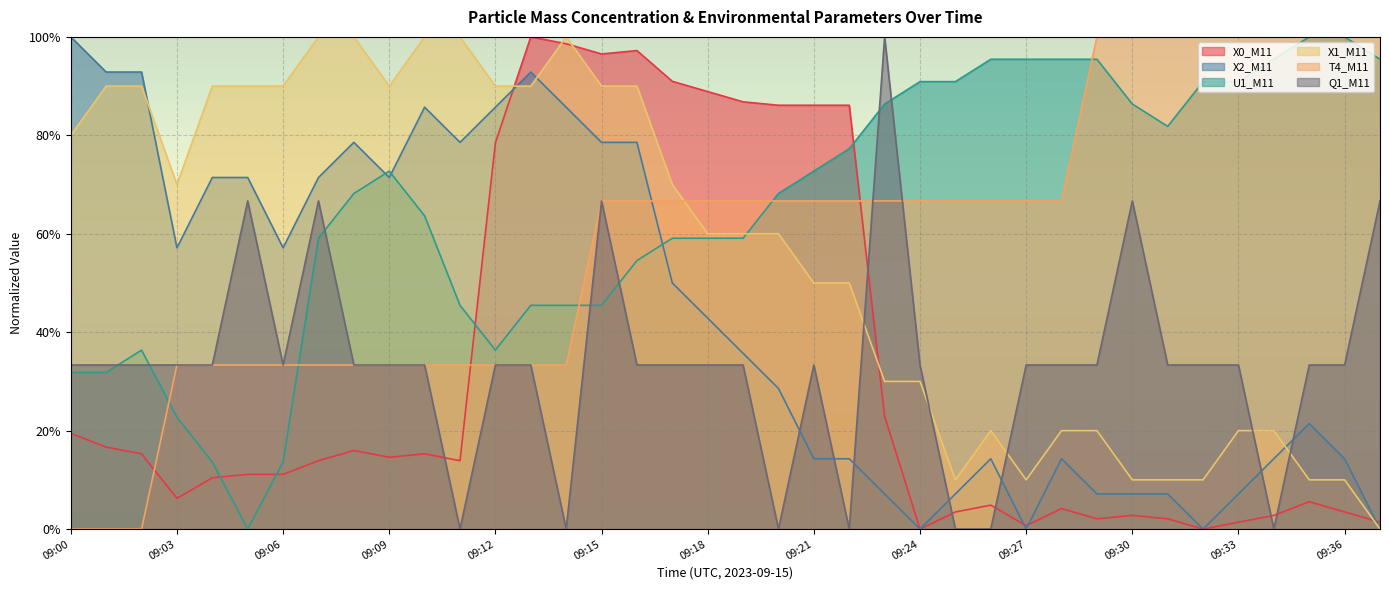

Rank the series at 09:26 from highest to lowest value.

U1_M11, T4_M11, X1_M11, X2_M11, X0_M11, Q1_M11